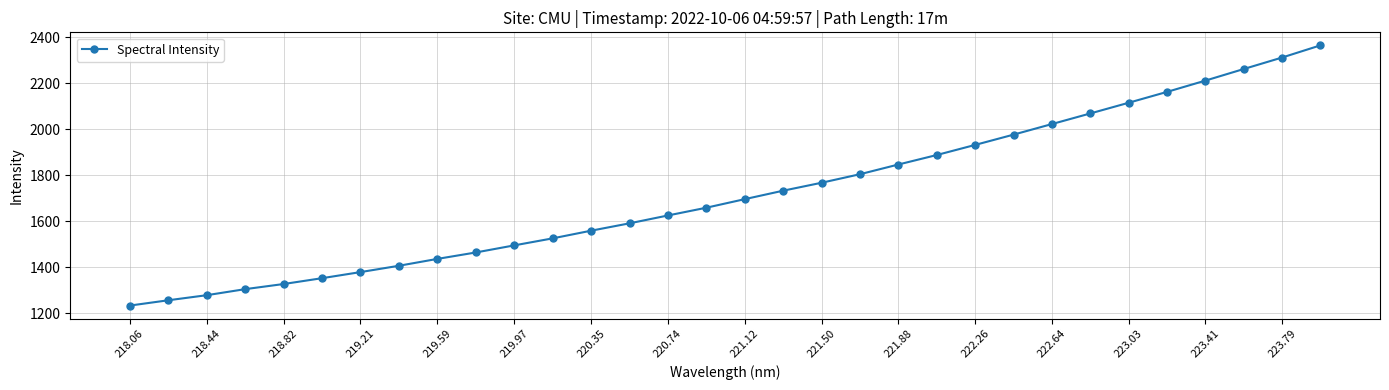

What is the smallest value displayed?

1233.9